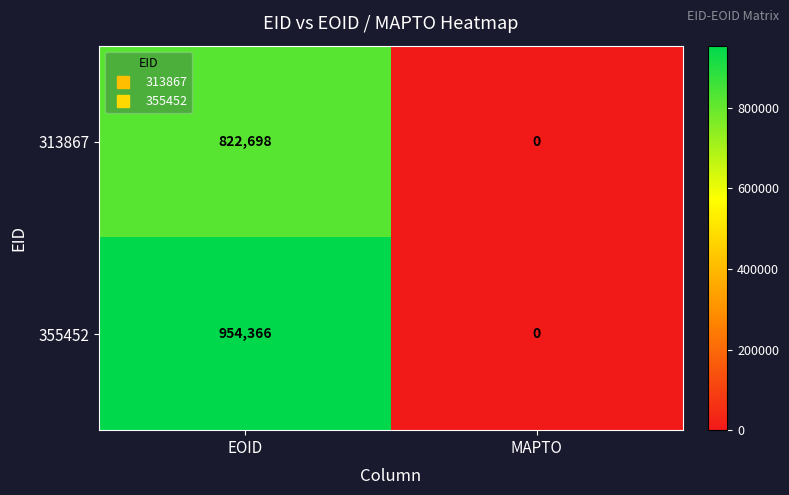

What is the total value across all series at EOID?

1777064